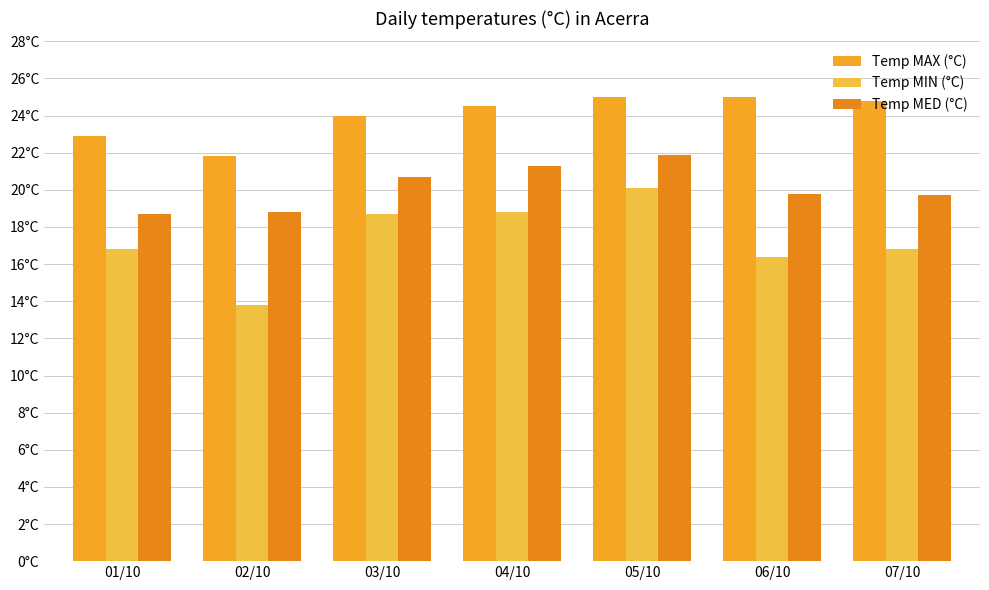

Are the bars grouped side by side (vs. stacked)?

Yes